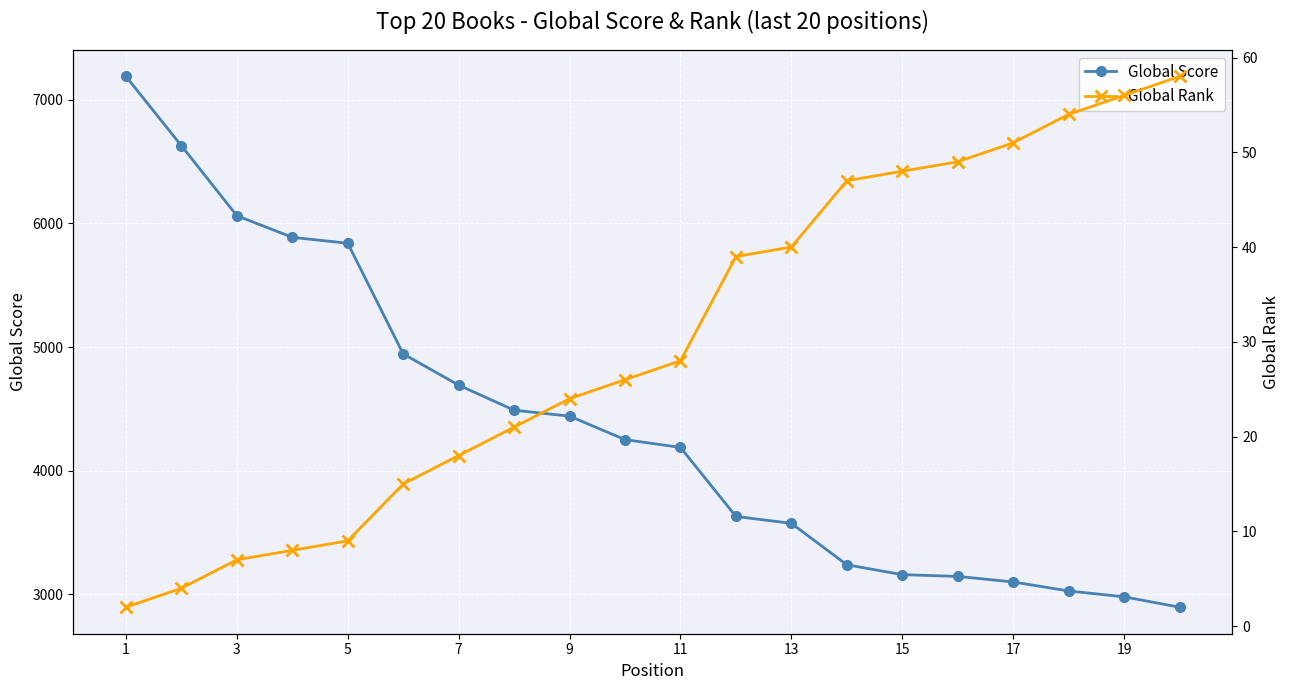

At which category does the chart reach its minimum across all series?

1